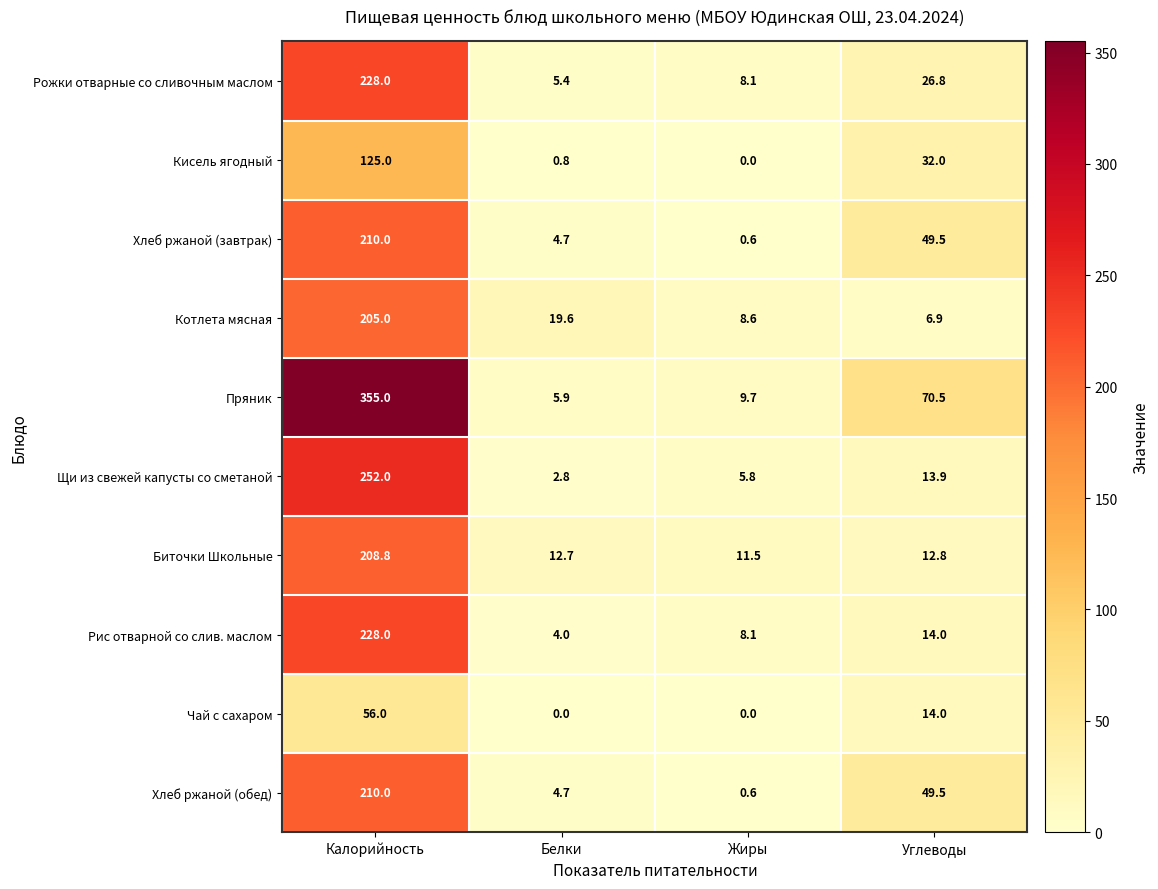

What is the total value across all series at Углеводы?

289.9